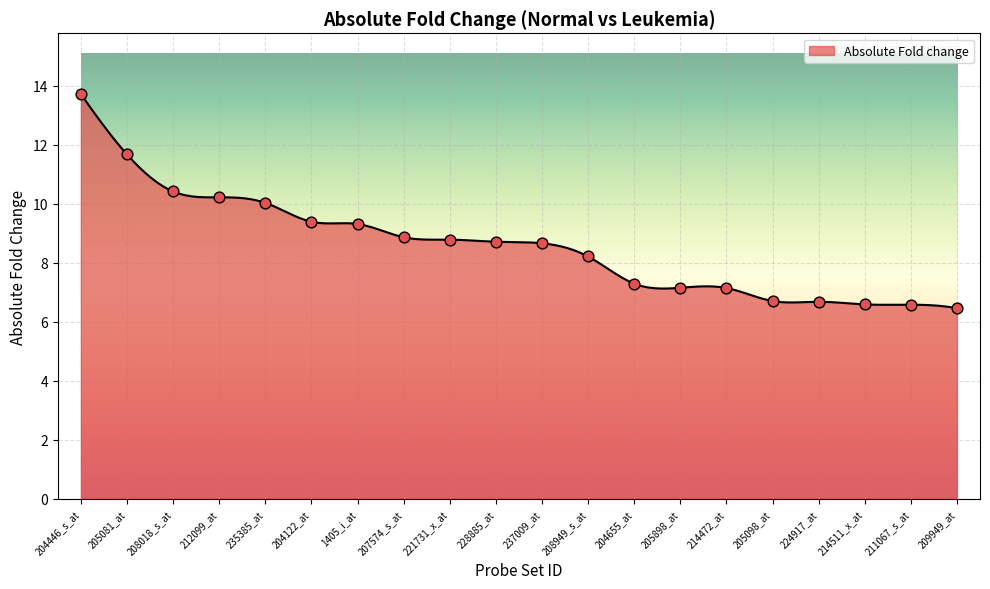

What is the ratio of the value at 205081_at to the value at 205098_at?

1.7